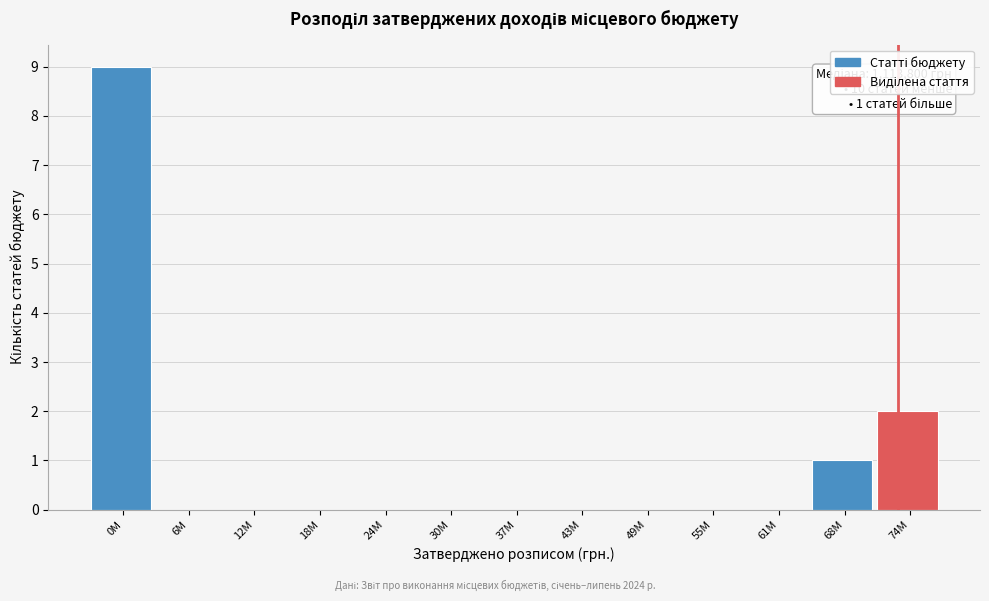

What is the greatest value displayed?

9